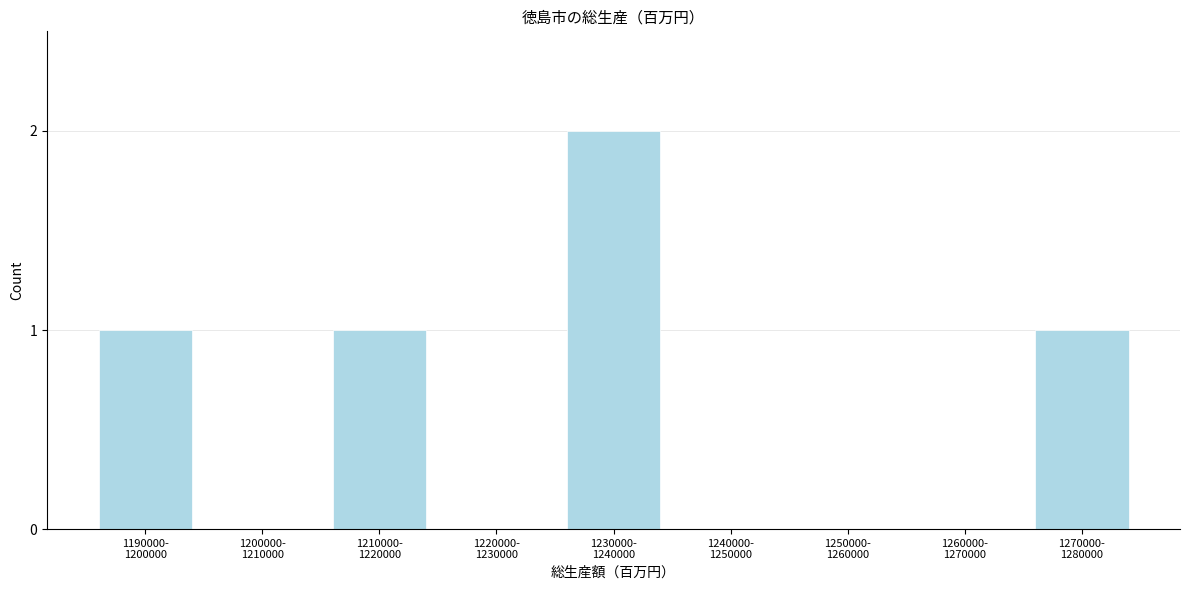

What is the sum of all values?

5